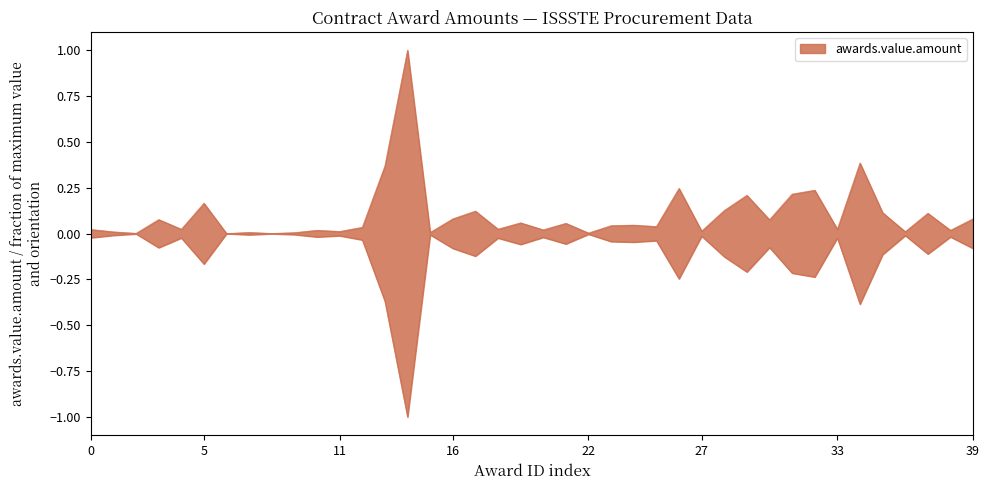

Reading left to right, list all the values displayed in this chart.

0.0	0.0	0.0	0.1	0.0	0.2	0.0	0.0	0.0	0.0	0.0	0.0	0.0	0.4	1.0	0.0	0.1	0.1	0.0	0.1	0.0	0.1	0.0	0.0	0.0	0.0	0.2	0.0	0.1	0.2	0.1	0.2	0.2	0.0	0.4	0.1	0.0	0.1	0.0	0.1